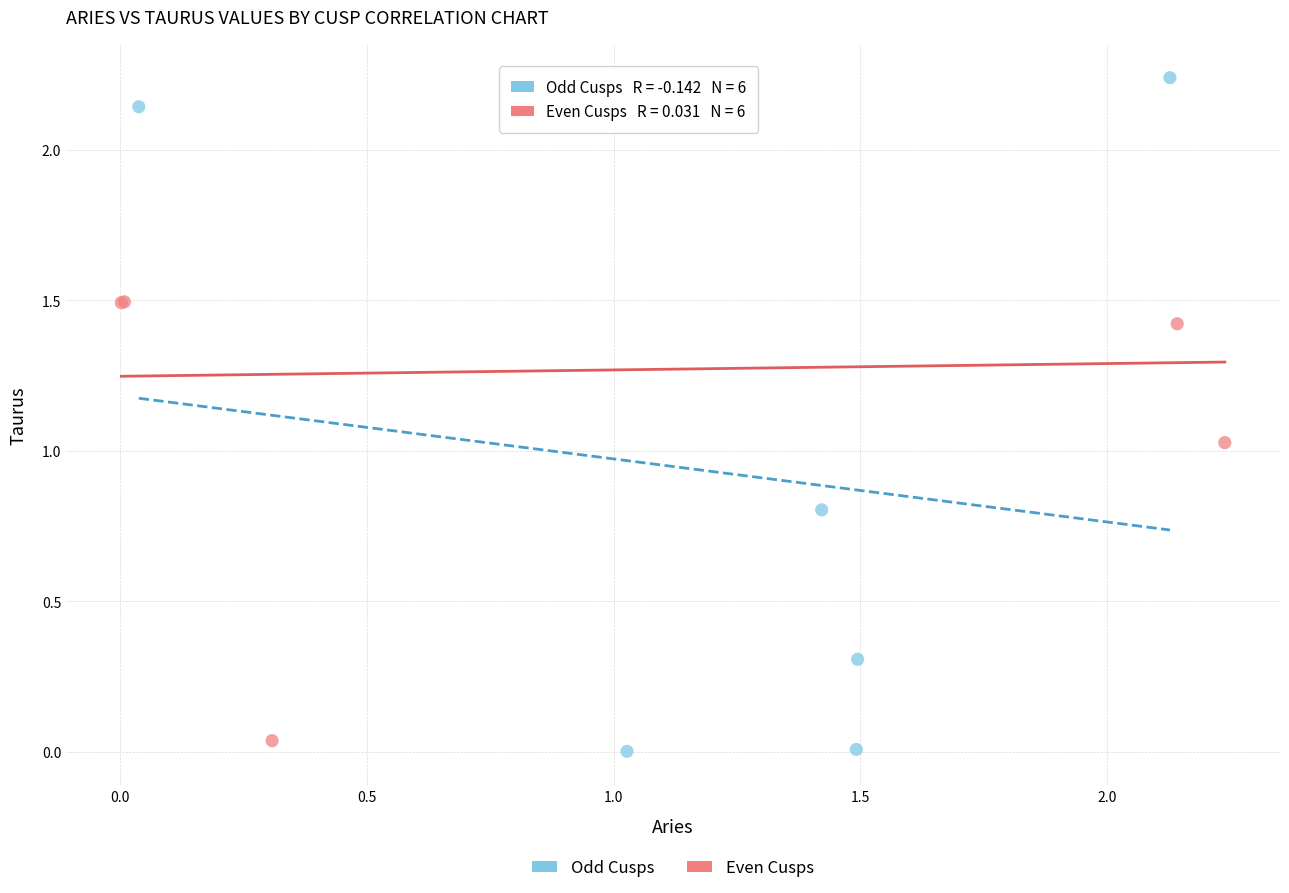

Which series contains the highest Y value?

Odd Cusps